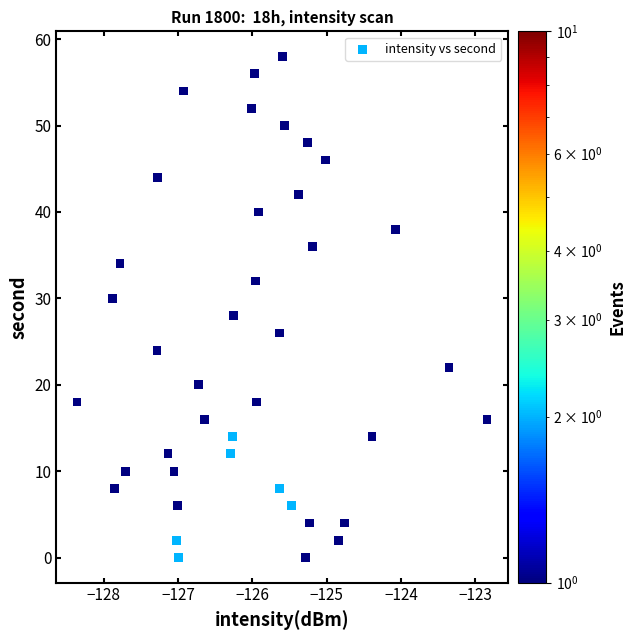

What is the range of Y values (max minus min)?

58